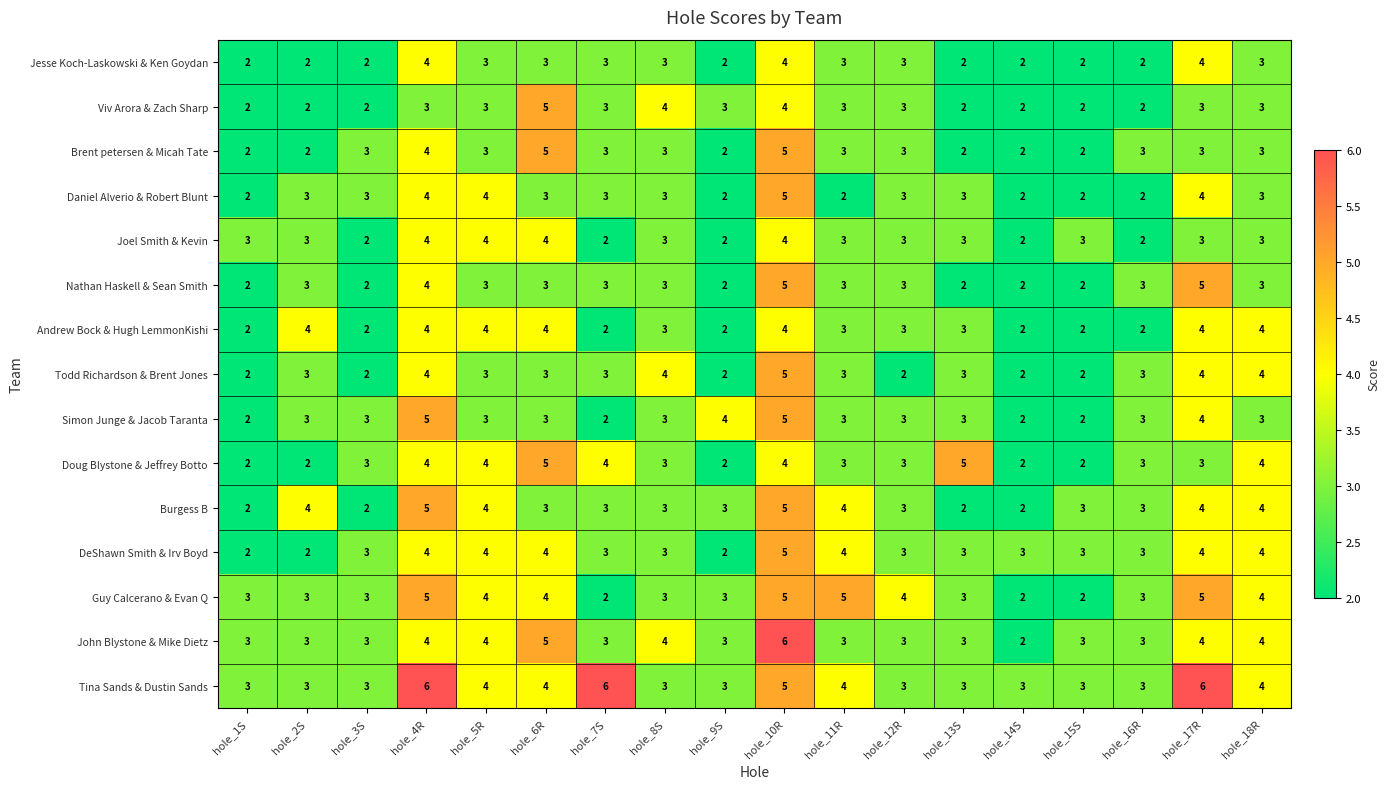

What is the greatest value displayed?

6